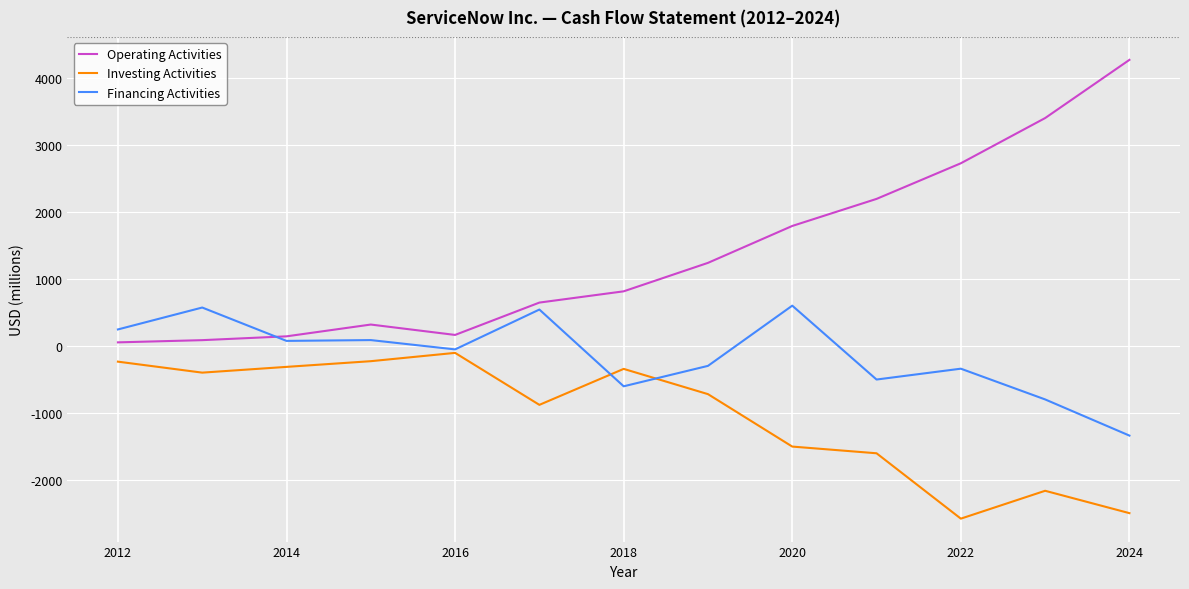

True or false: Operating Activities and Investing Activities cross at least once.

False